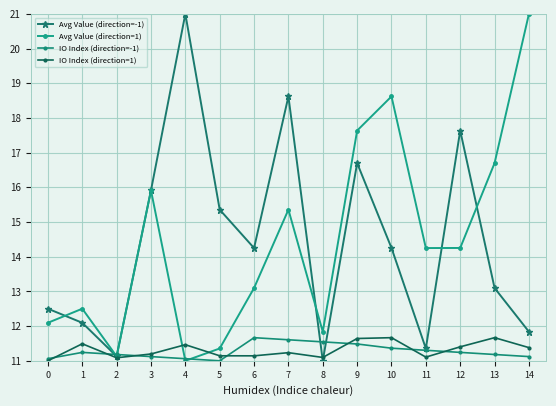

What is the value of the IO Index (direction=1) point at the 3rd from the left?

11.1